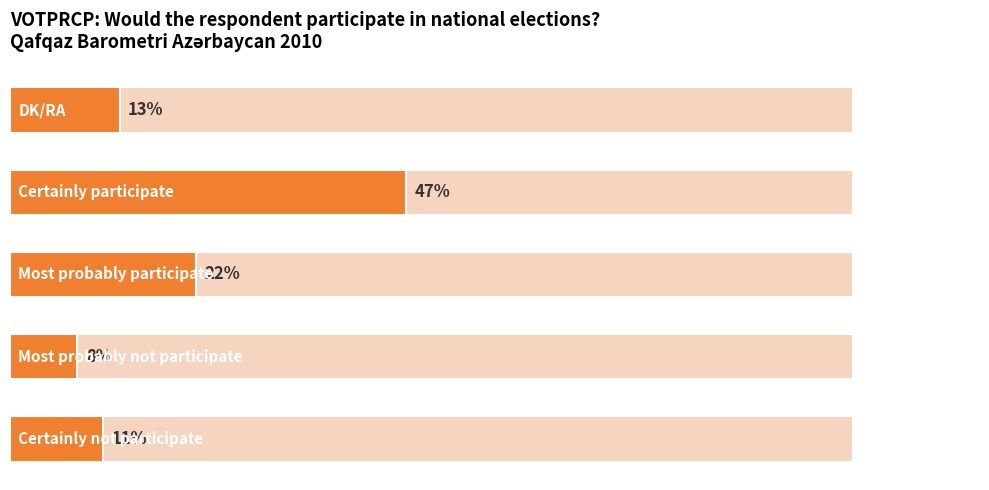

Where does the data first go above 13?

2